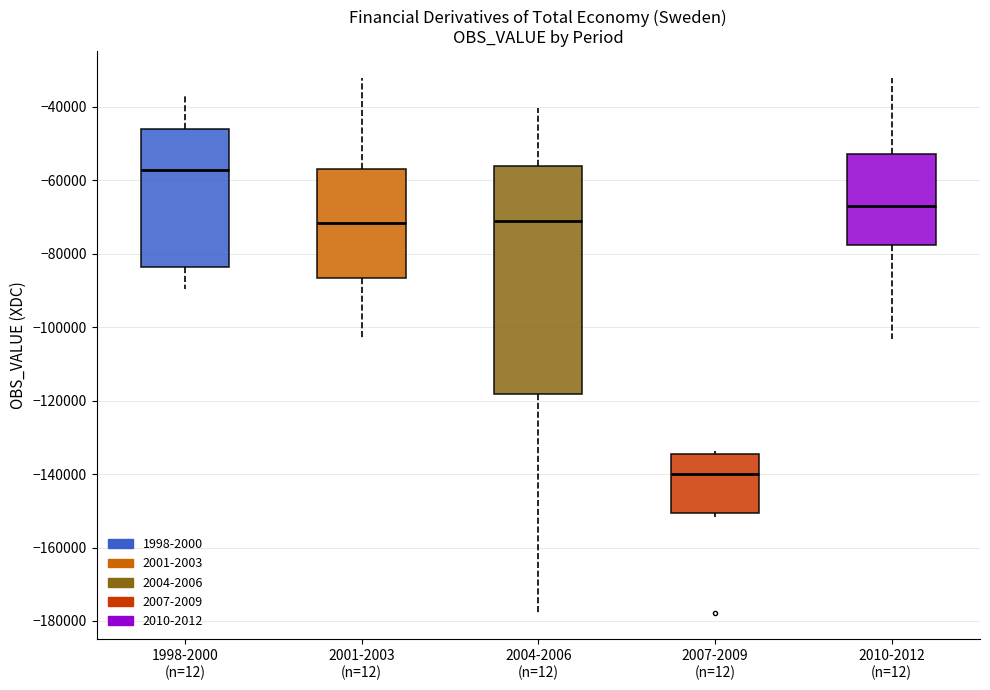

Where is the lower edge of the box for 2010-2012 (n=12) on the y-axis? The values are not printed on the chart, so give them approximately, as read against the axis.

-78000